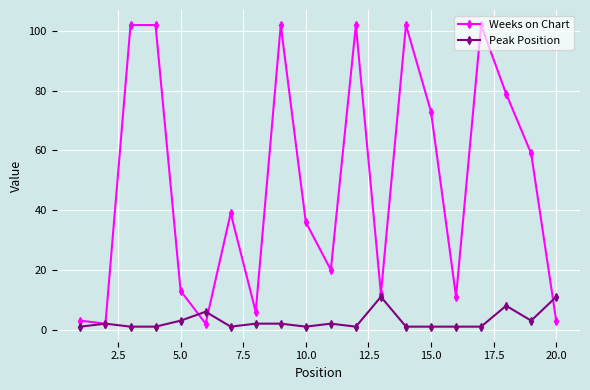

What is the difference between the second highest and minimum values in the Weeks on Chart series?

100